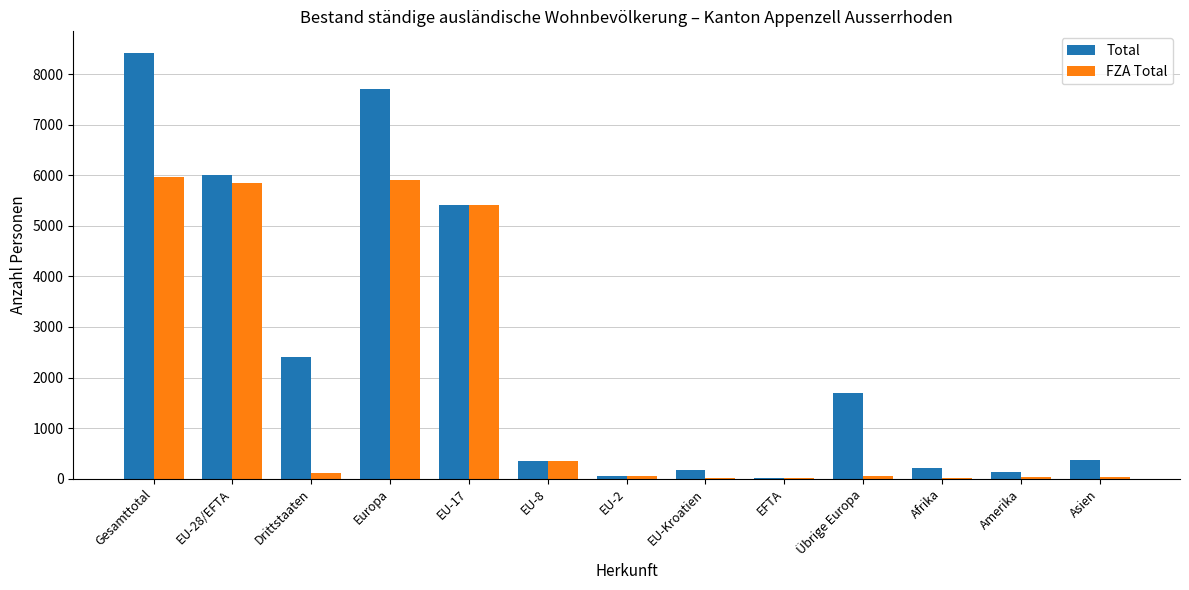

Which series has the largest total across all categories?

Total